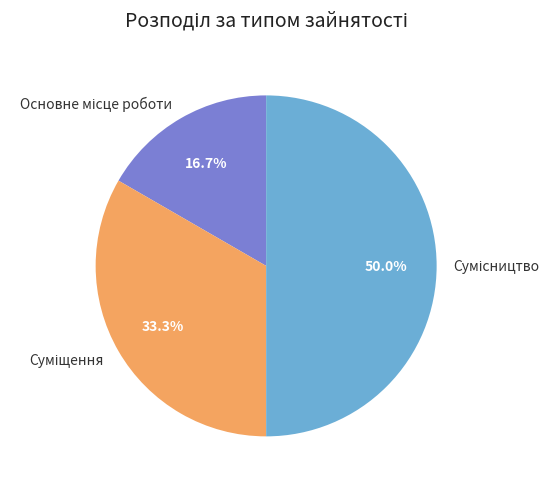

To the nearest percent, what is the average slice percentage?

33%